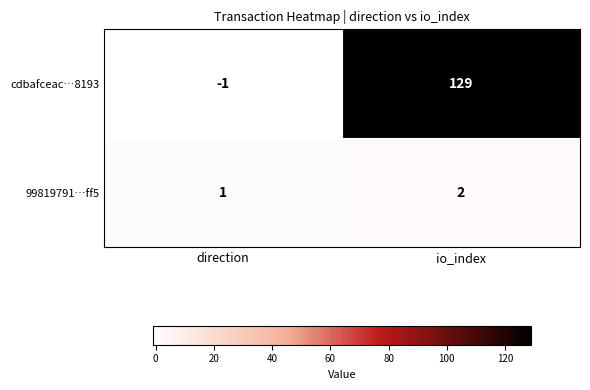

What is the sum of all cdbafceac…8193 values?

128